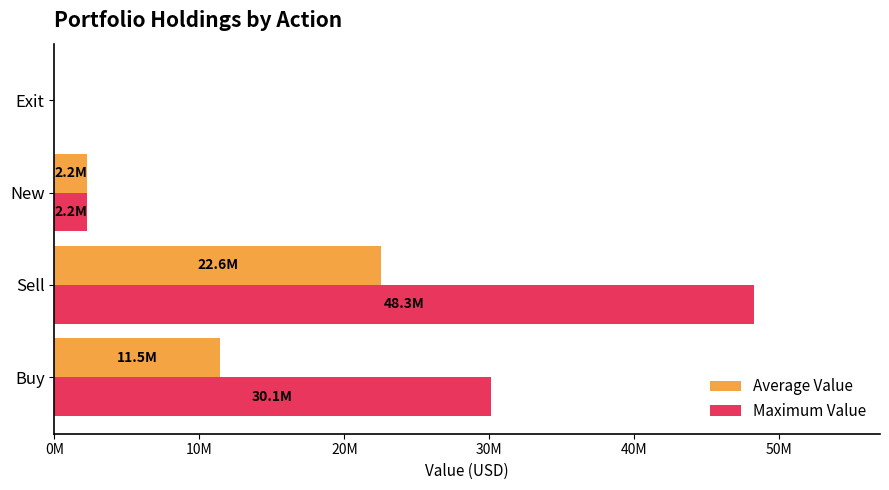

What are all the series names shown in the legend?

Average Value, Maximum Value